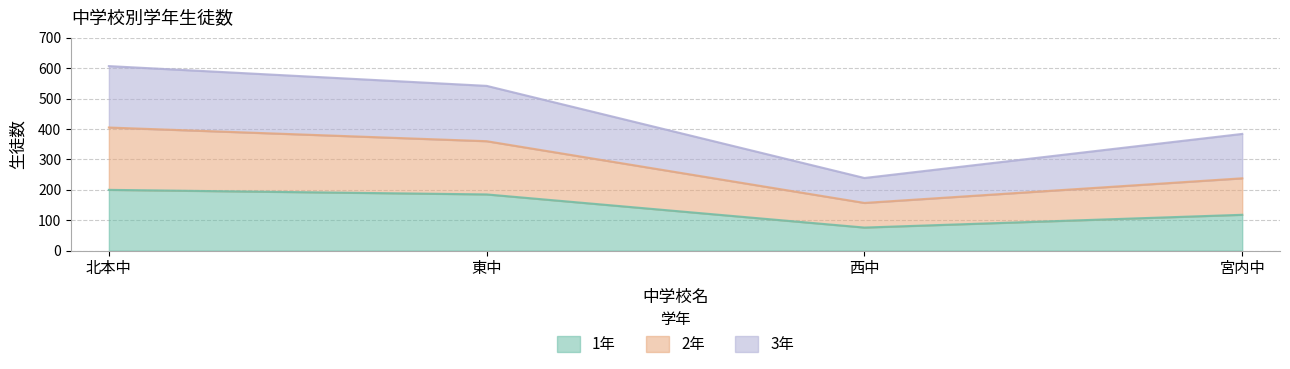

At 東中, list the series in order from largest to smallest.

3年, 2年, 1年